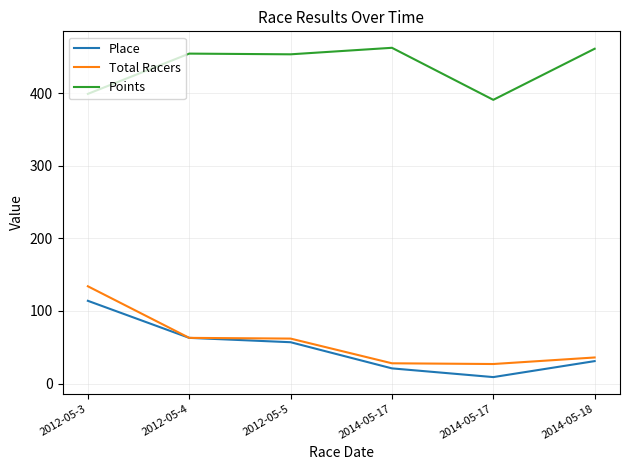

Reading right to left, extract all data points from this chart.

Place: 2014-05-18=31.0	2014-05-17=9.0	2014-05-17=21.0	2012-05-5=57.0	2012-05-4=63.0	2012-05-3=114.0
Total Racers: 2014-05-18=36.0	2014-05-17=27.0	2014-05-17=28.0	2012-05-5=62.0	2012-05-4=63.0	2012-05-3=134.0
Points: 2014-05-18=460.9	2014-05-17=390.6	2014-05-17=462.2	2012-05-5=453.3	2012-05-4=454.2	2012-05-3=398.8